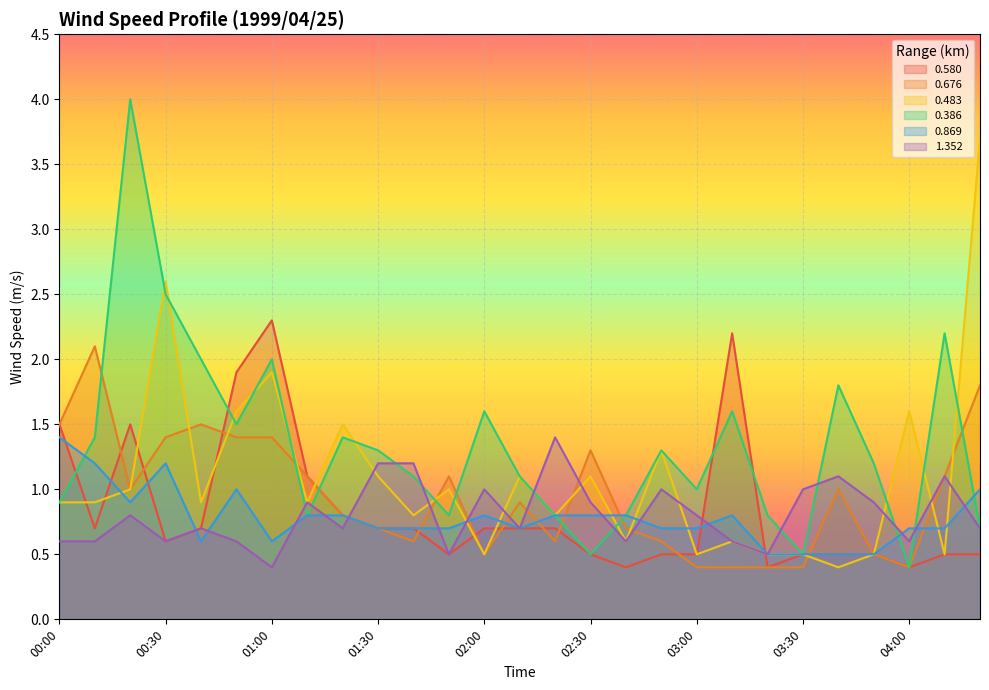

Read the 0.869 value at 02:30.

0.8